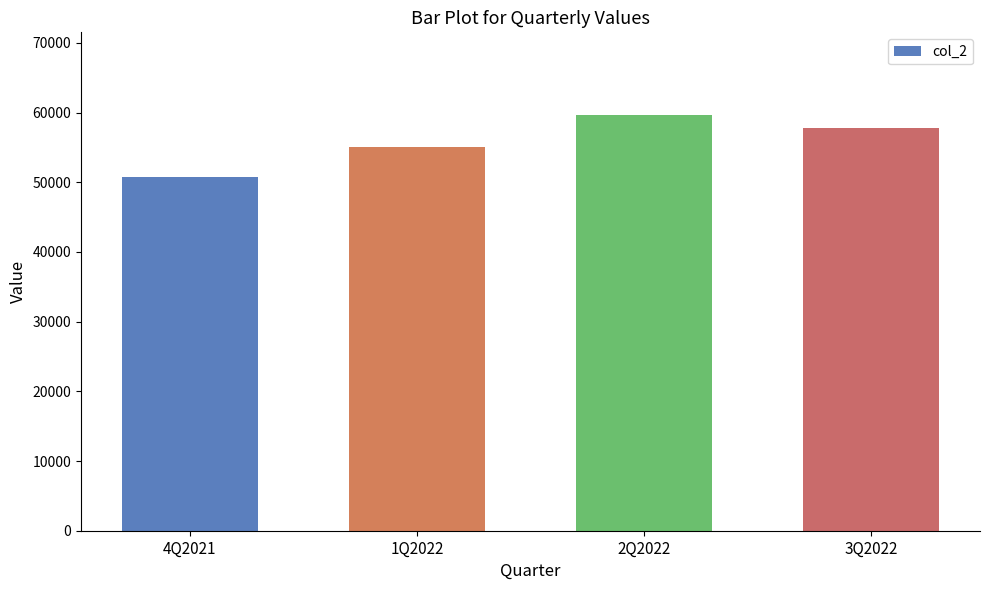

Reading left to right, transcribe all the data shown in this chart.

4Q2021=50810.5	1Q2022=55107.5	2Q2022=59598.0	3Q2022=57830.5